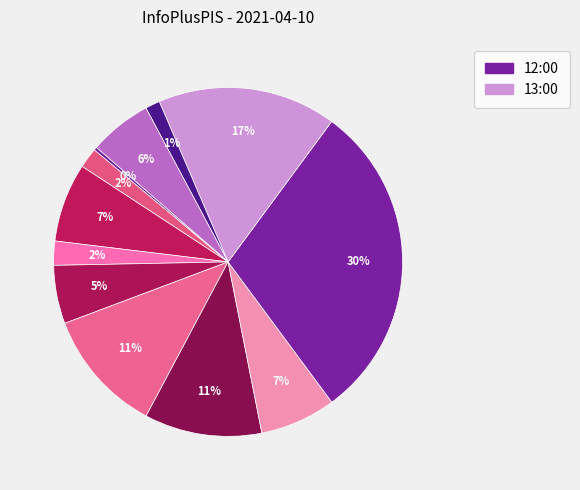

Count the number of slices in the pie.

12